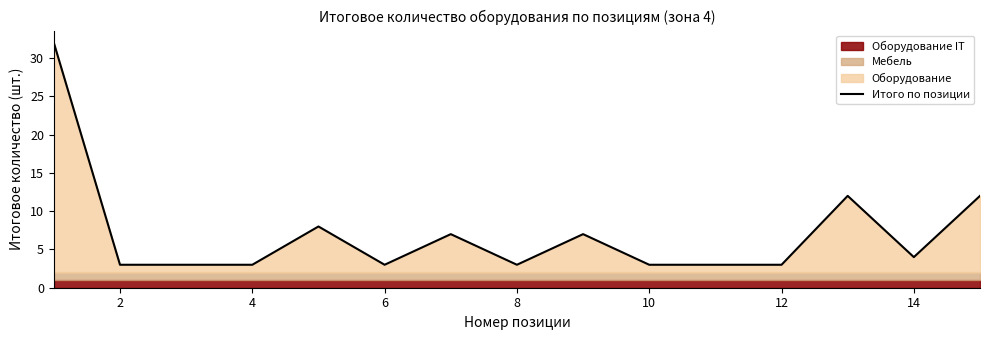

The Итого по позиции series shows 3 at 4. True or false?

True